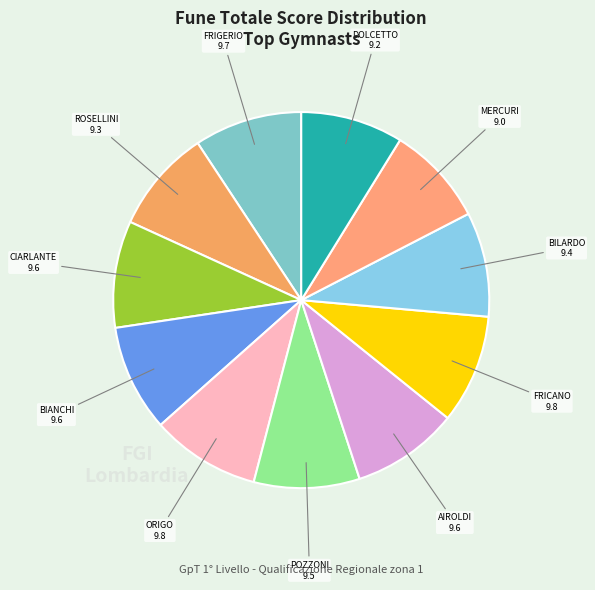

How many segments does this pie chart have?

11